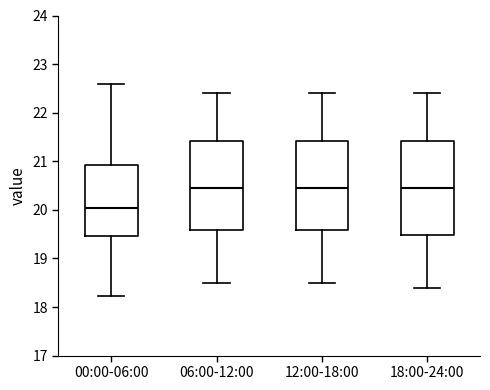

Which box is the tallest, from its lower edge to its upper edge?

18:00-24:00